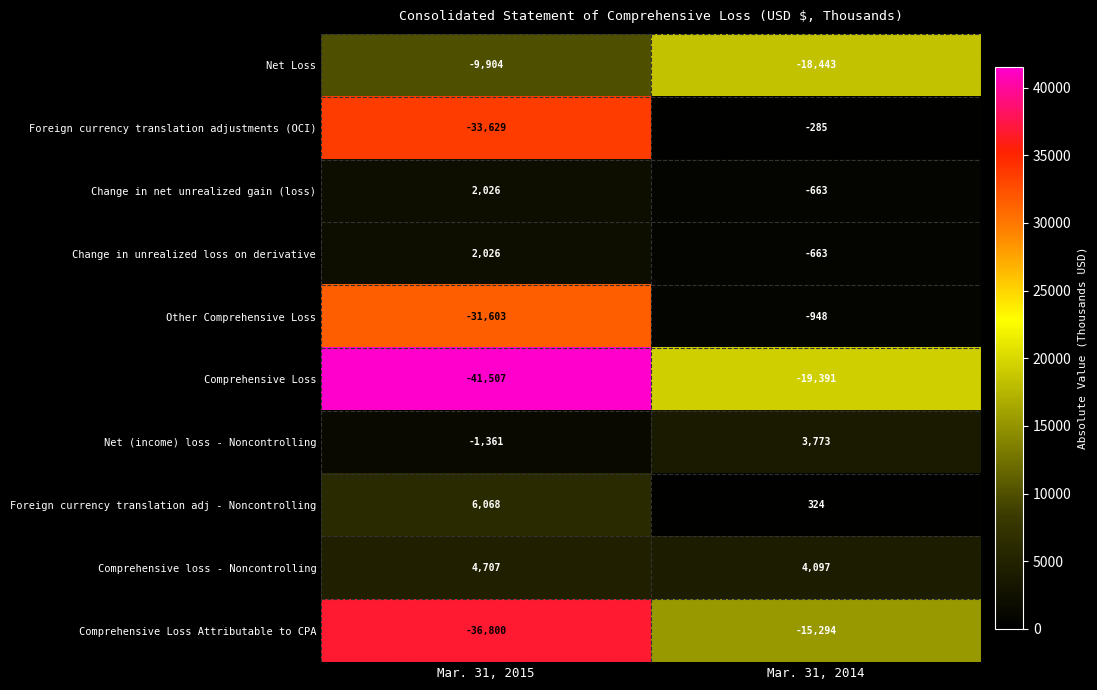

What is the minimum value for Net (income) loss - Noncontrolling?

-1361